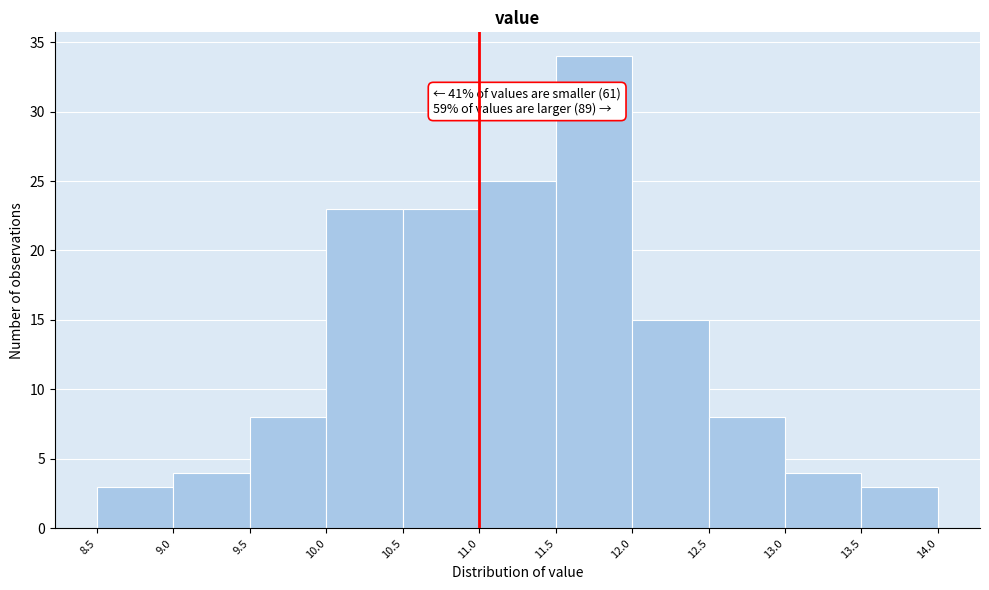

Over which range of the x-axis is the bar tallest?

11.5 to 12.0